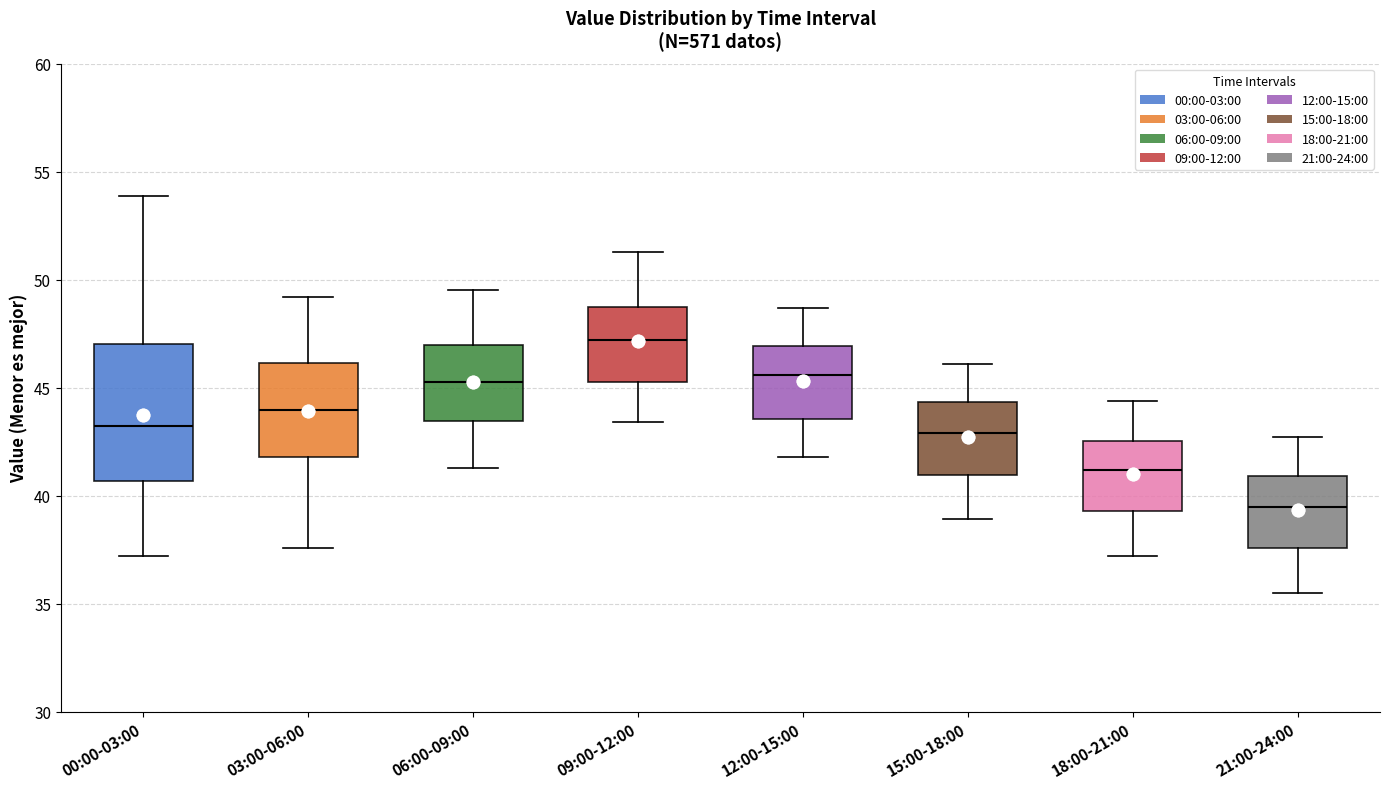

Reading left to right, read every box against the y-axis: the position of its median line, the range the box covers, and the ends of its whiskers. The values are not printed on the chart, so give them approximately, as read against the axis.

00:00-03:00: median 43.0, box 40.5 to 47.0, whiskers 37.0 to 54.0
03:00-06:00: median 44.0, box 42.0 to 46.0, whiskers 37.5 to 49.0
06:00-09:00: median 45.5, box 43.5 to 47.0, whiskers 41.5 to 49.5
09:00-12:00: median 47.0, box 45.5 to 48.5, whiskers 43.5 to 51.5
12:00-15:00: median 45.5, box 43.5 to 47.0, whiskers 42.0 to 48.5
15:00-18:00: median 43.0, box 41.0 to 44.5, whiskers 39.0 to 46.0
18:00-21:00: median 41.0, box 39.5 to 42.5, whiskers 37.0 to 44.5
21:00-24:00: median 39.5, box 37.5 to 41.0, whiskers 35.5 to 42.5